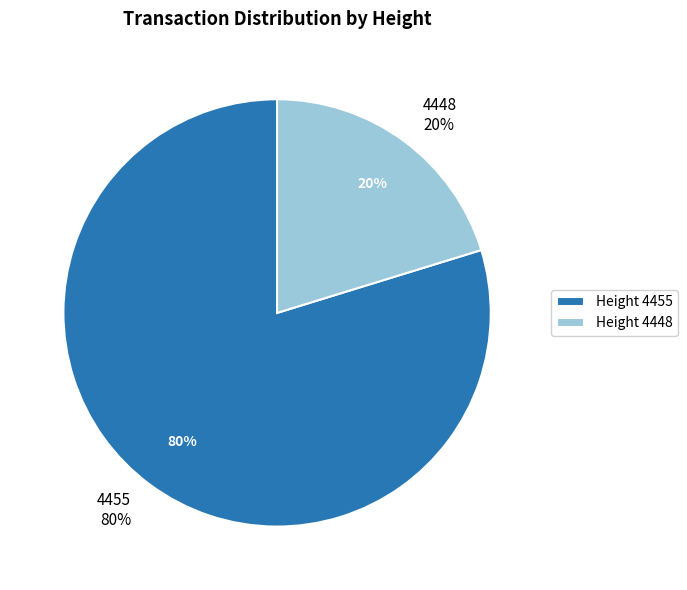

Rank the categories by value from lowest to highest.

4448, 4455